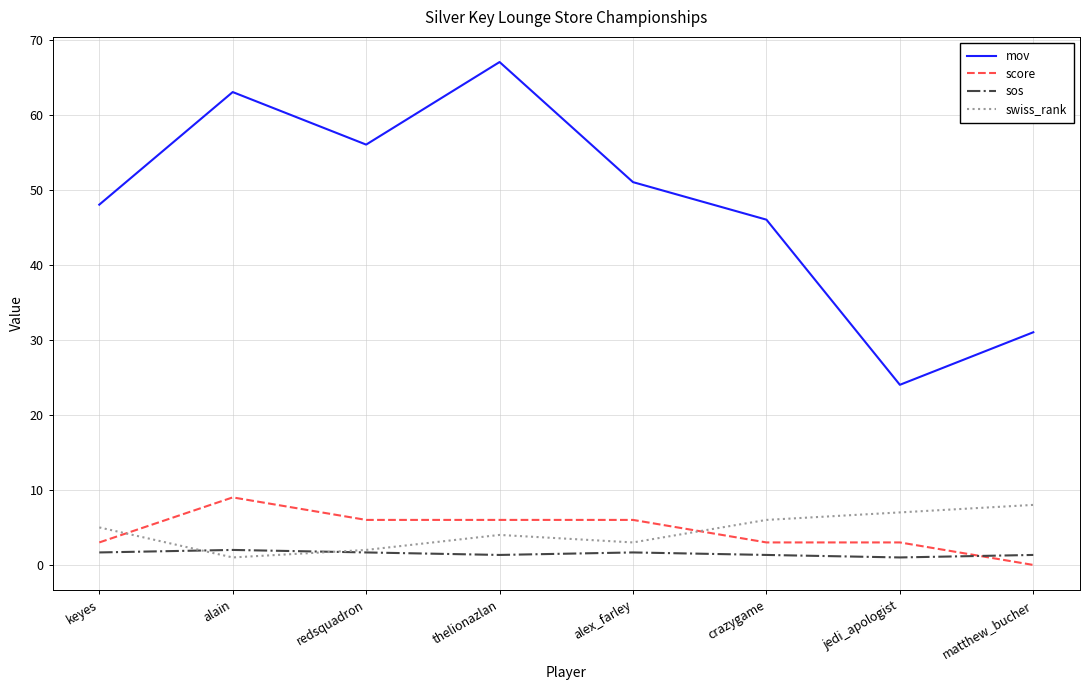

How many values in the sos series exceed 1?

7